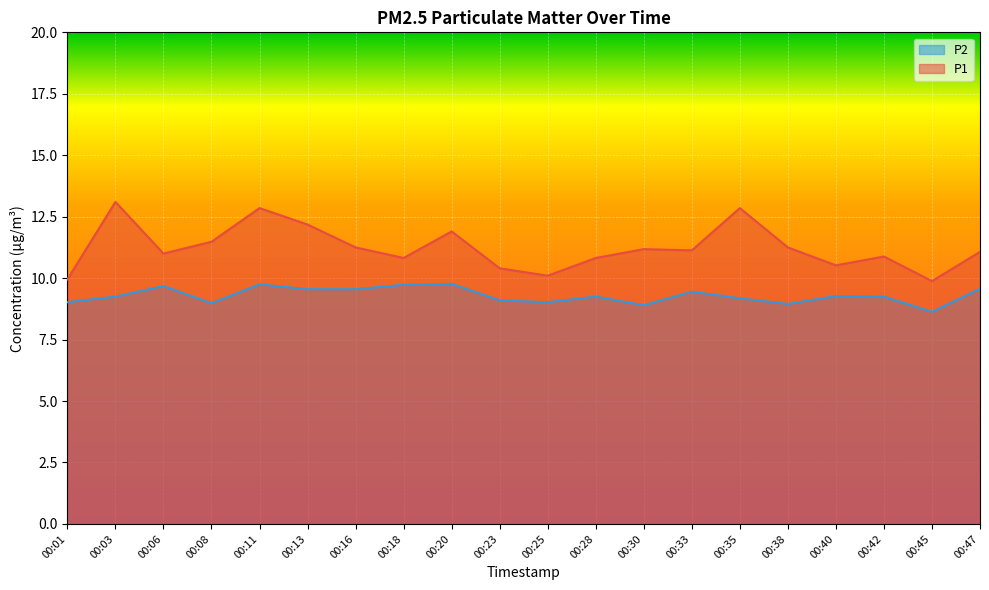

In P2, how many points are lower than both neighbors (excluding endpoints)?

5